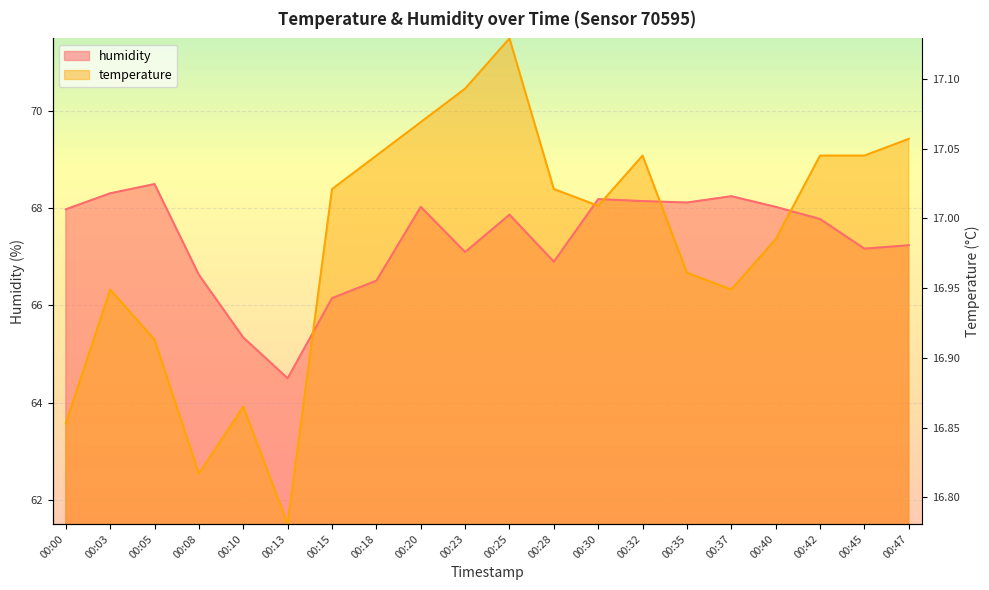

Where do temperature and humidity first cross each other?

00:13 and 00:15